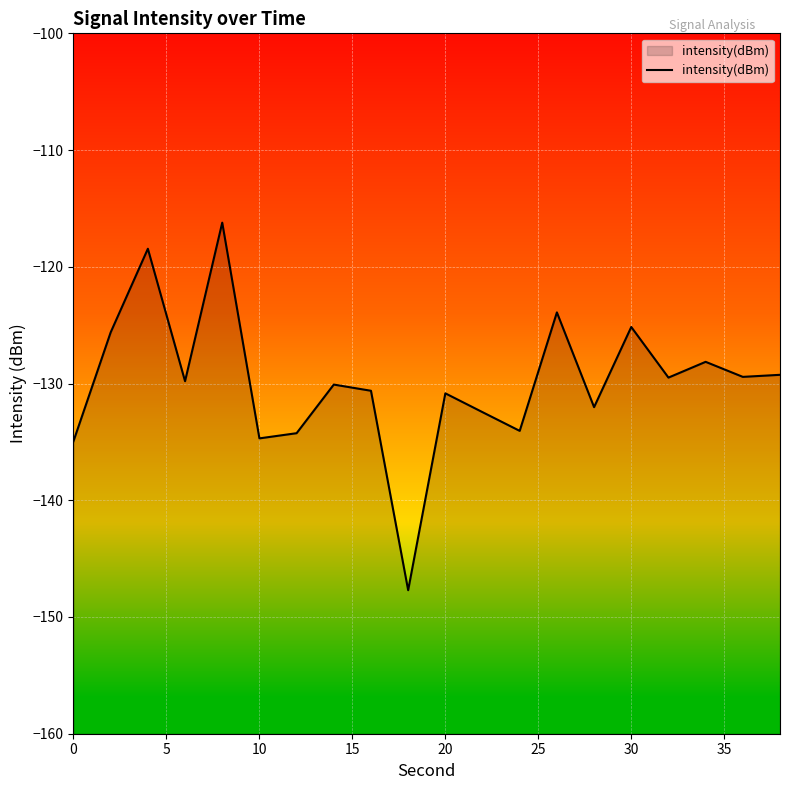

How many points are lower than both their immediate neighbors (excluding endpoints)?

7